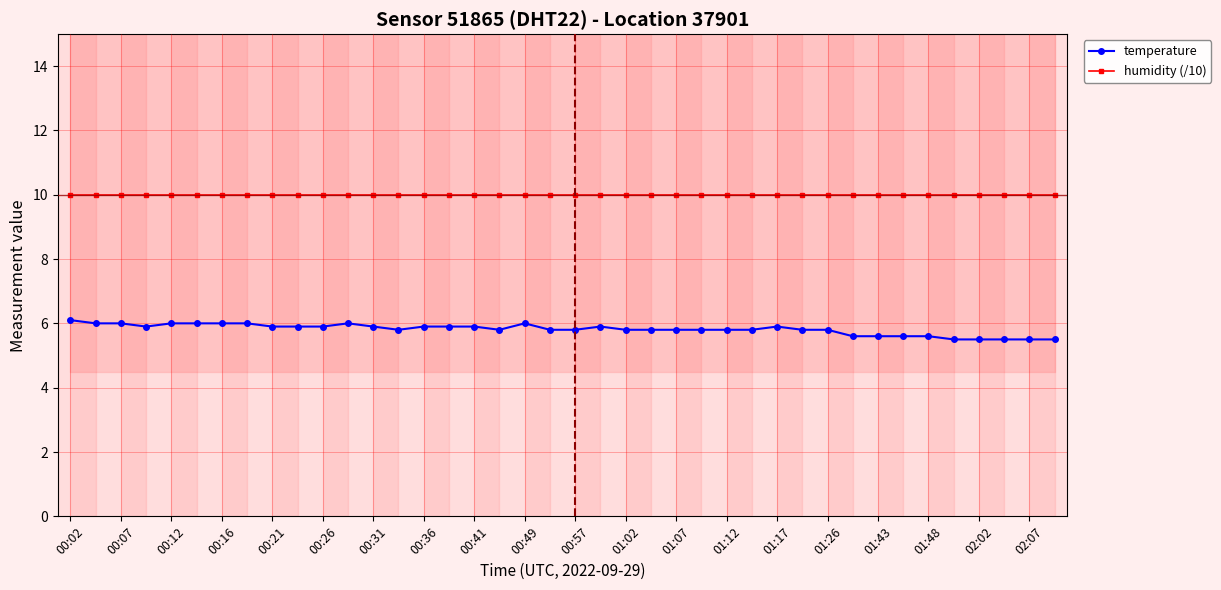

What is the highest value of the humidity (/10) series?

10.0